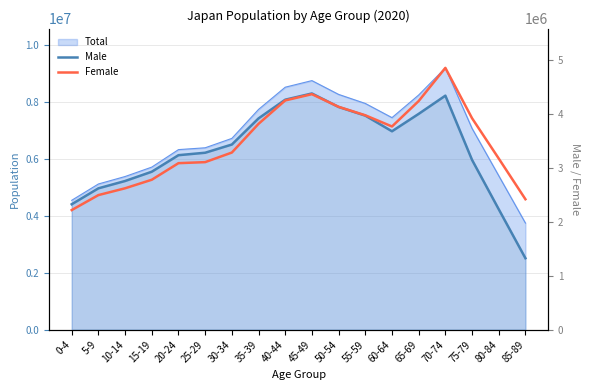

Reading left to right, what are all the values shown in this chart?

Male: 0-4=2324576	5-9=2619882	10-14=2755578	15-19=2927618	20-24=3233994	25-29=3279149	30-34=3431250	35-39=3915810	40-44=4261900	45-49=4377430	50-54=4127620	55-59=3966900	60-64=3676742	65-69=3999342	70-74=4336923	75-79=3146183	80-84=2231780	85-89=1324348
Female: 0-4=2216784	5-9=2494293	10-14=2620489	15-19=2778688	20-24=3085965	25-29=3105002	30-34=3282523	35-39=3814649	40-44=4248276	45-49=4364220	50-54=4129872	55-59=3973232	60-64=3765650	65-69=4236932	70-74=4851627	75-79=3918442	80-84=3172005	85-89=2417712